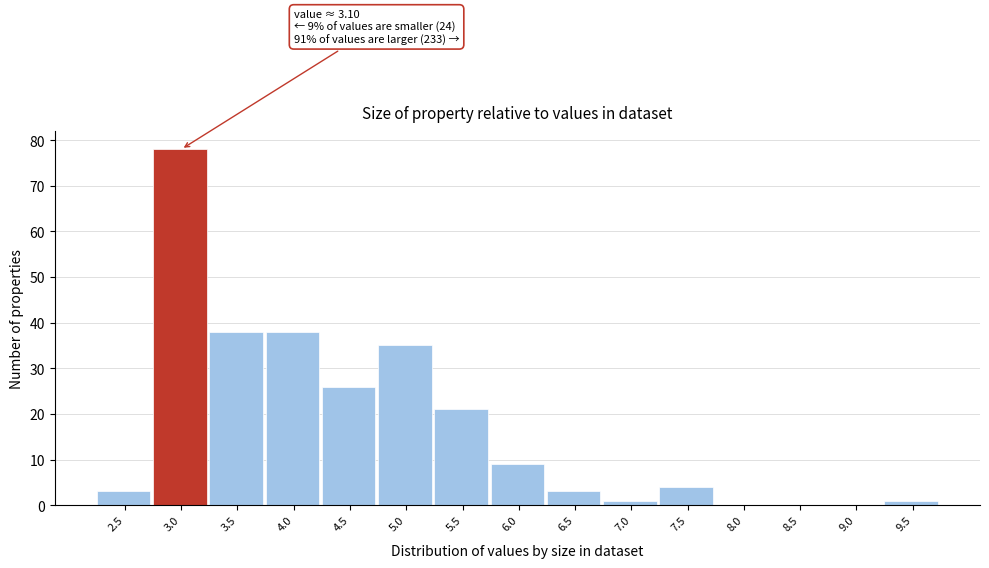

Reading right to left, transcribe all the data shown in this chart.

9.5=1	9.0=0	8.5=0	8.0=0	7.5=4	7.0=1	6.5=3	6.0=9	5.5=21	5.0=35	4.5=26	4.0=38	3.5=38	3.0=78	2.5=3